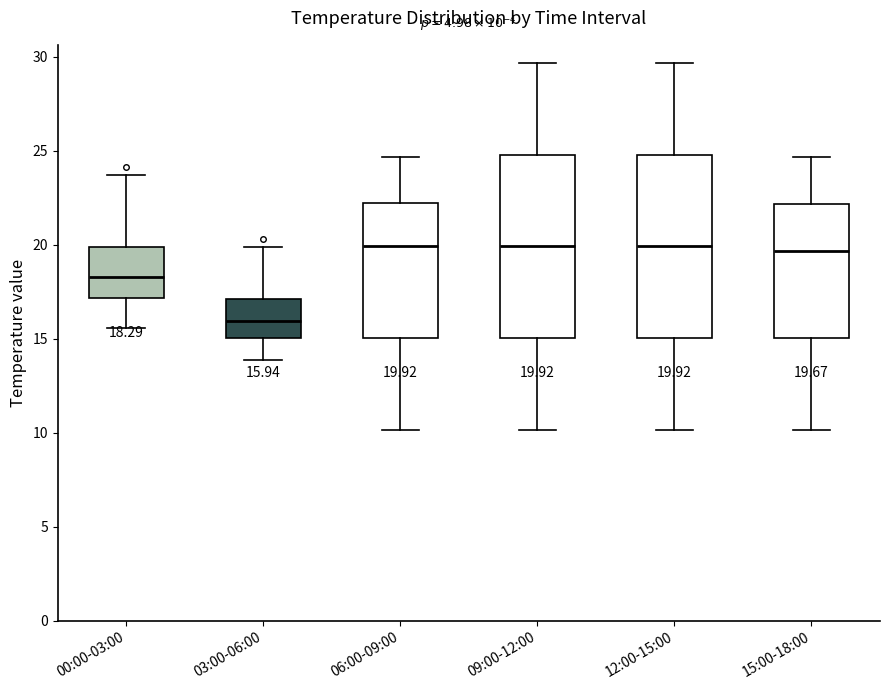

Which box has the lowest median line?

03:00-06:00